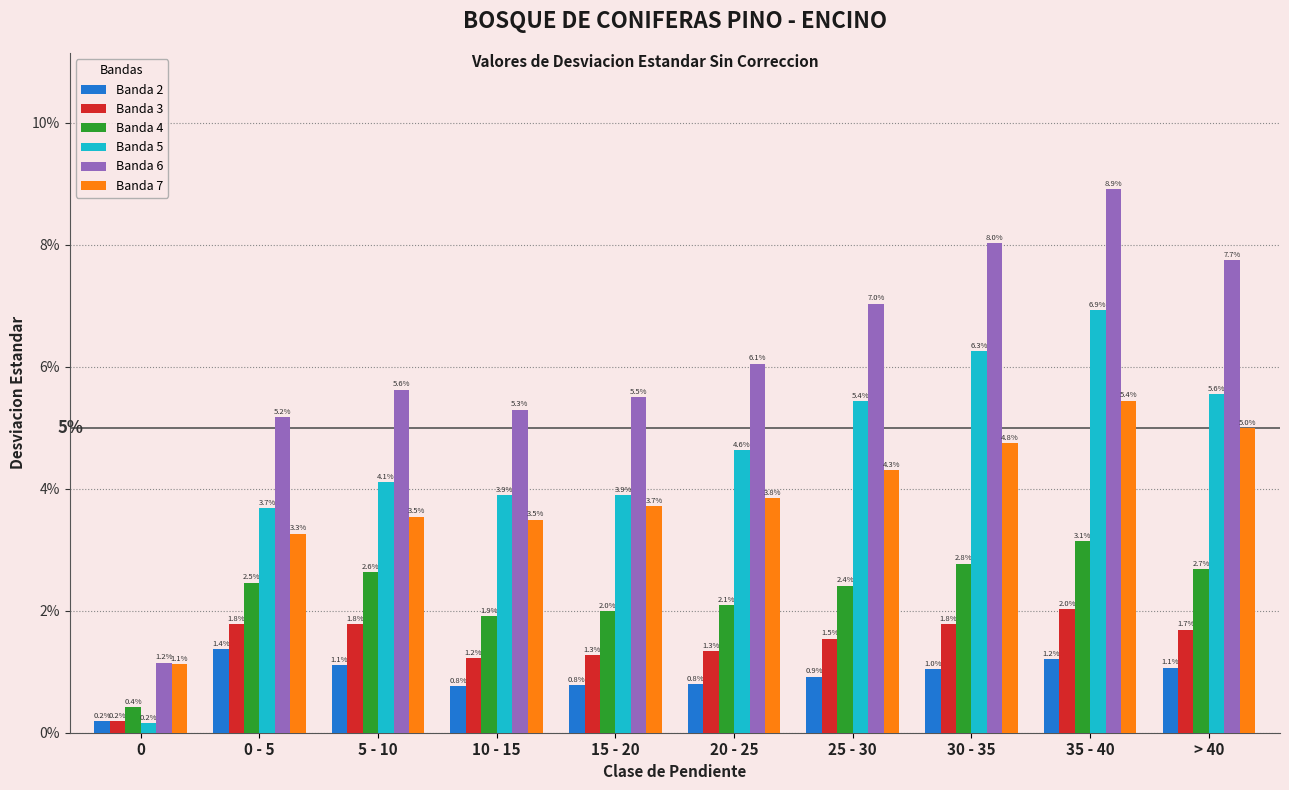

True or false: Banda 2 has a value of 0.0 at 0.

False